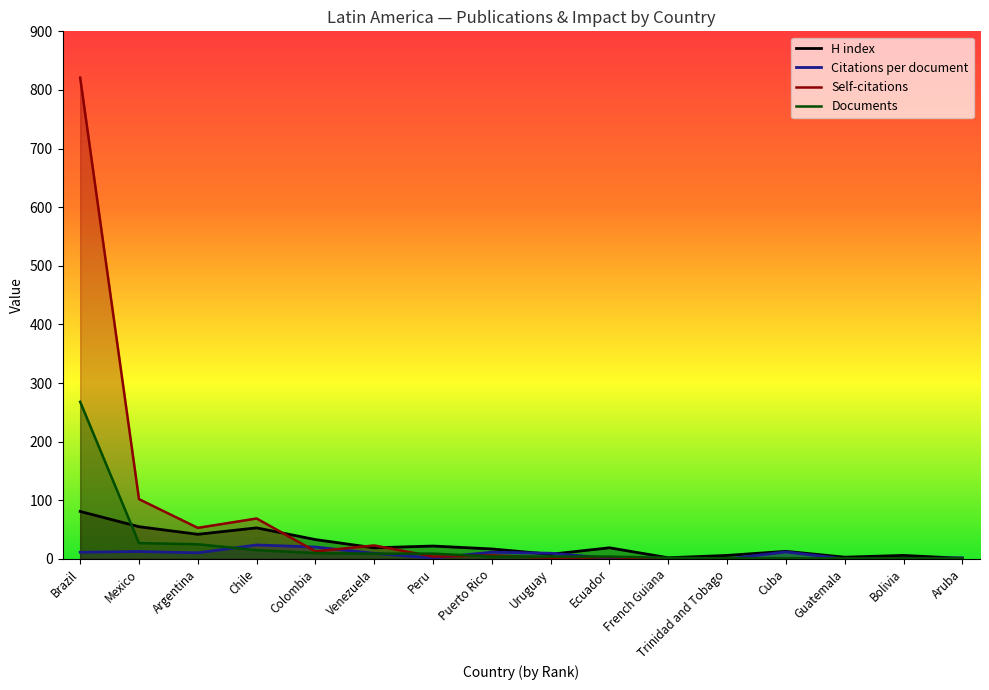

What is the highest value of the Documents series?

268.0